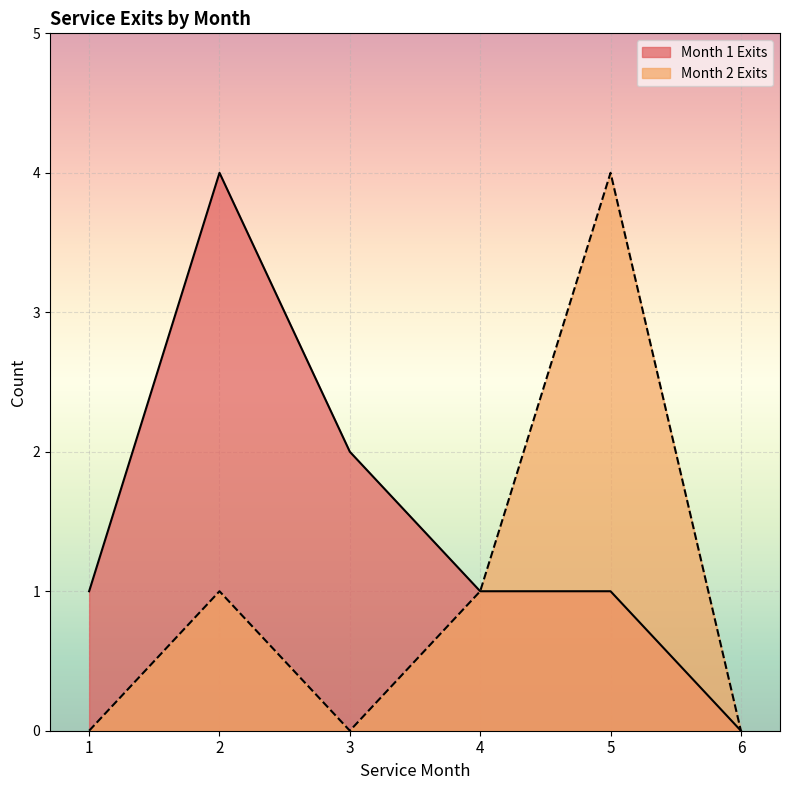

What is the difference between the second highest and minimum values in the Month 1 Exits series?

2